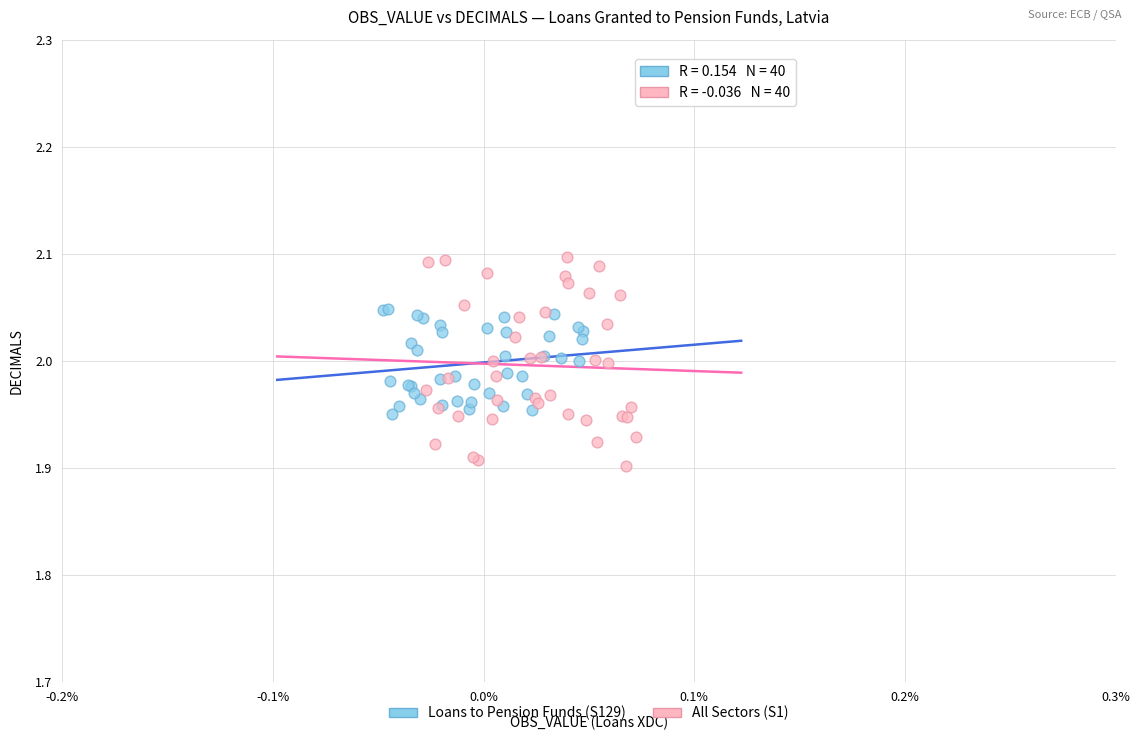

What are all the series names shown in the legend?

Loans to Pension Funds (S129), All Sectors (S1)